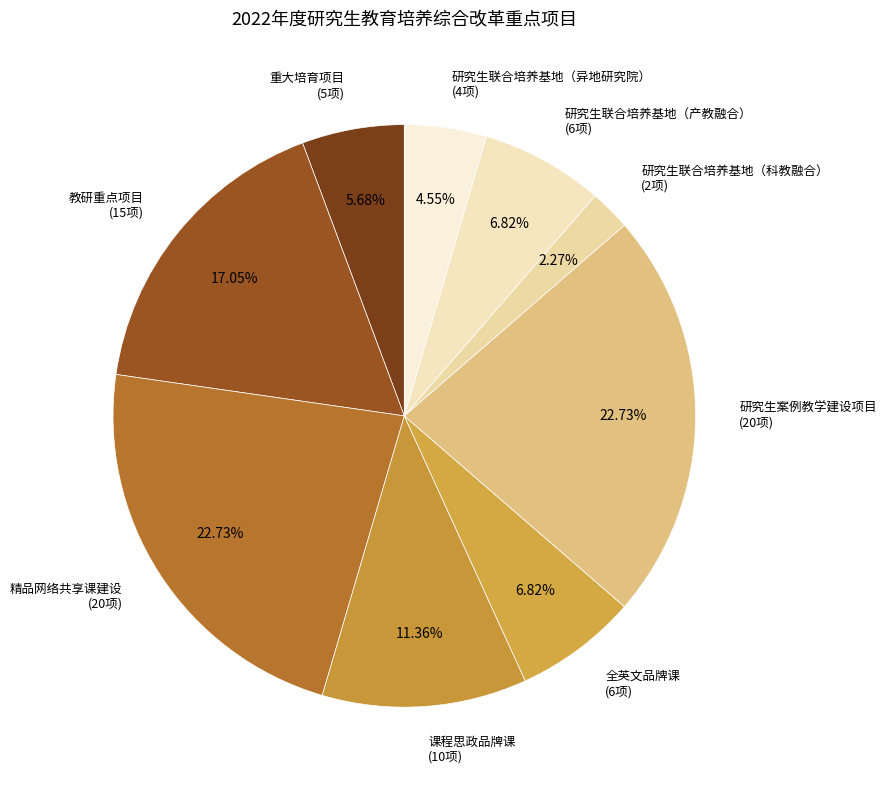

Which has a higher value, 重大培育项目 (5项) or 课程思政品牌课 (10项)?

课程思政品牌课 (10项)